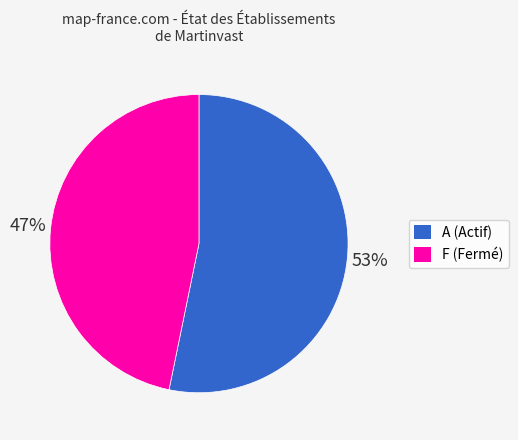

Rank the categories by value from highest to lowest.

A (Actif), F (Fermé)